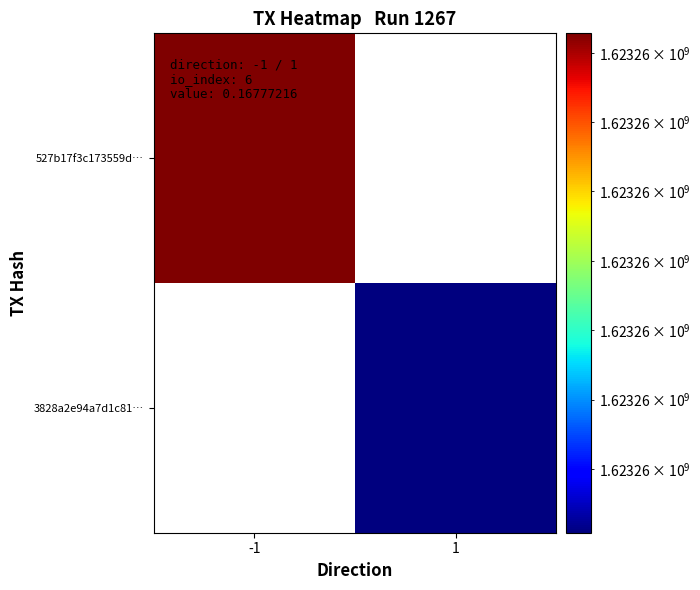

Reading left to right, transcribe all the data shown in this chart.

527b17f3c173559d38a56695bd513a8e37c21cd: -1	1623257307
3828a2e94a7d1c81ae36f9b4a53f9405e746441: 1	1623257127